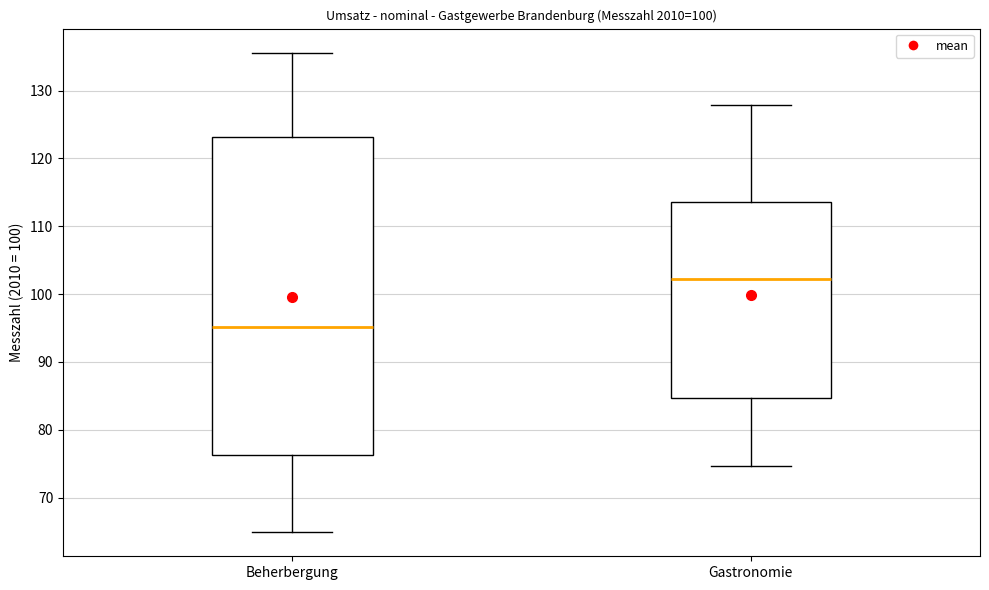

Which box has the highest median line?

Gastronomie